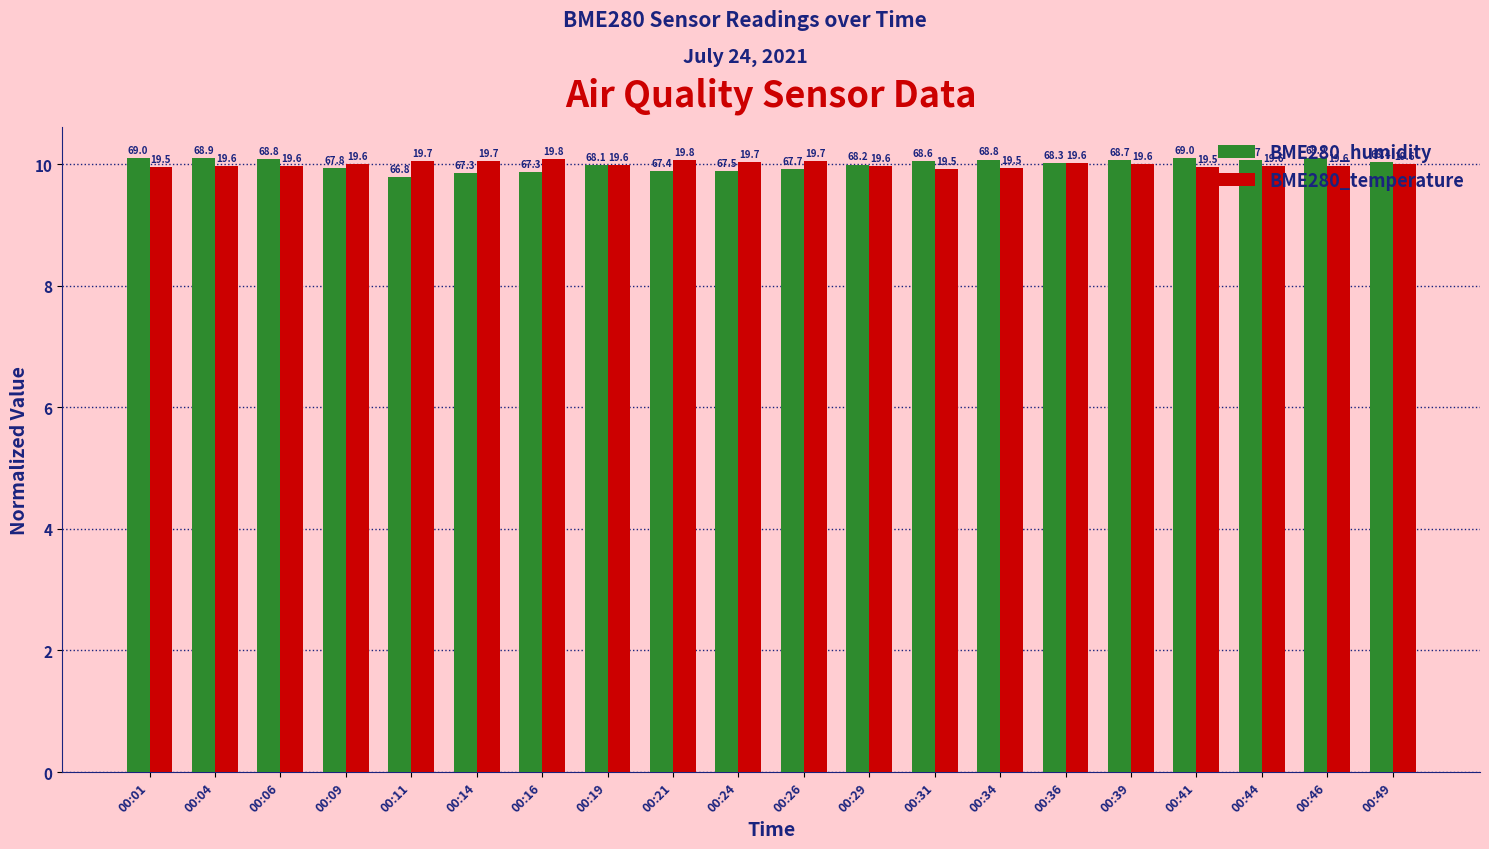

What are all the series names shown in the legend?

BME280_humidity, BME280_temperature